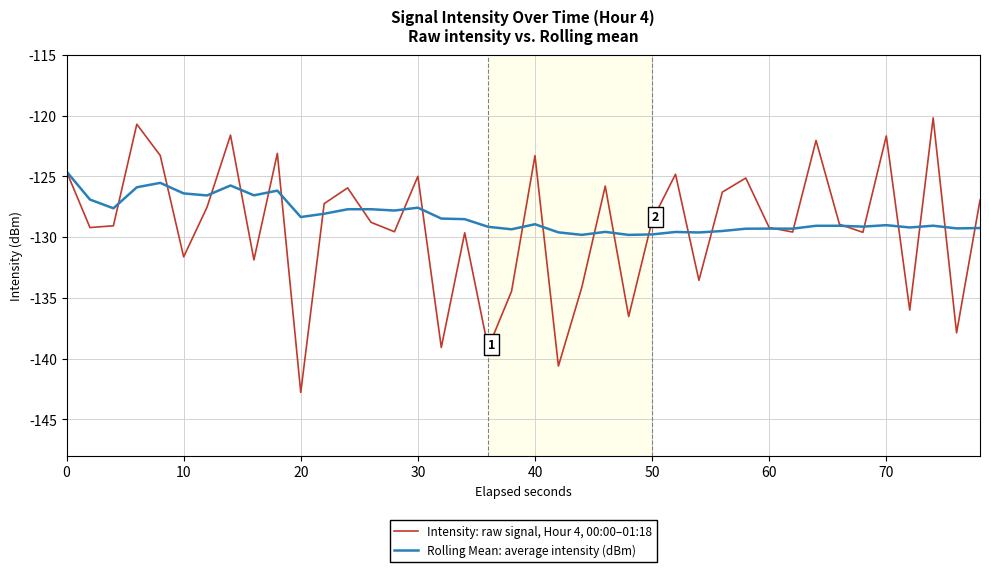

What is the minimum value shown in the chart?

-142.8